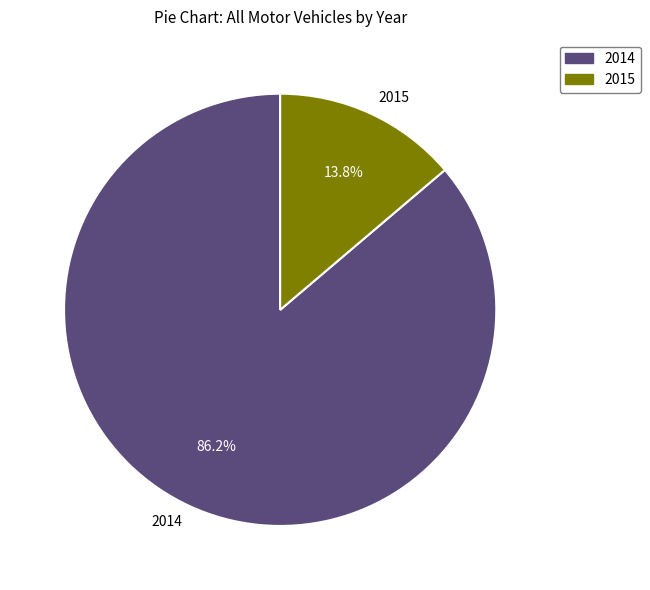

Is the sum of 2014 and 2015 greater than half?

Yes